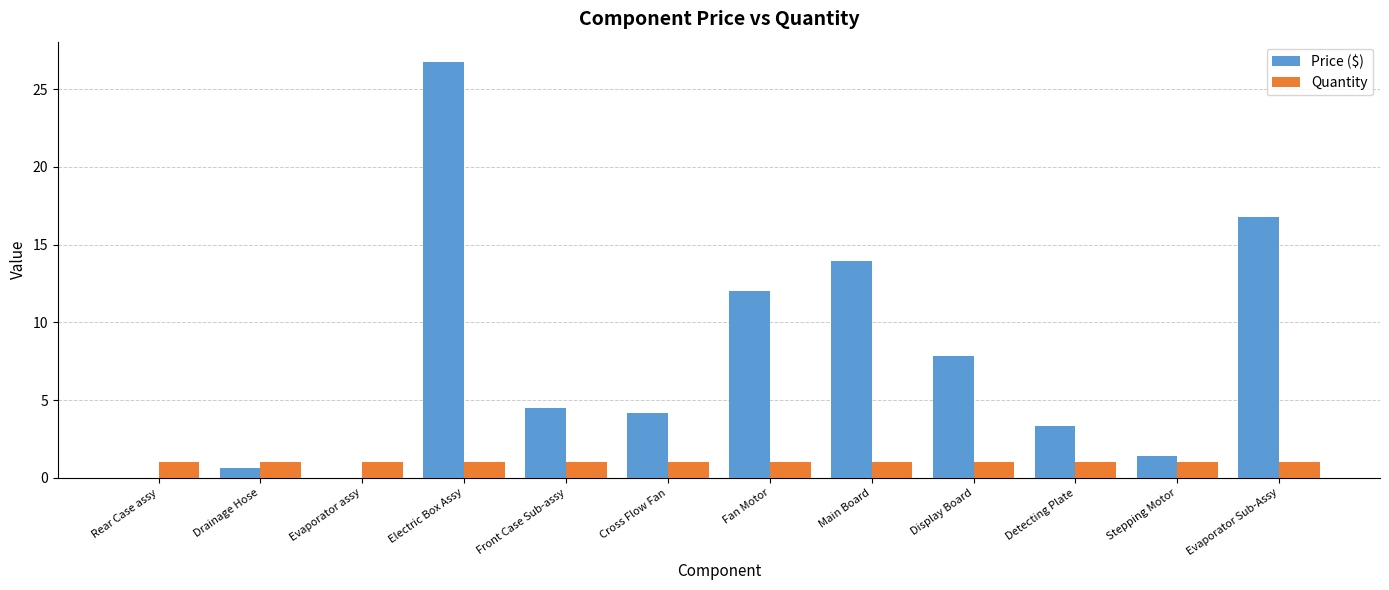

What value does the Quantity series have at Stepping Motor?

1.0